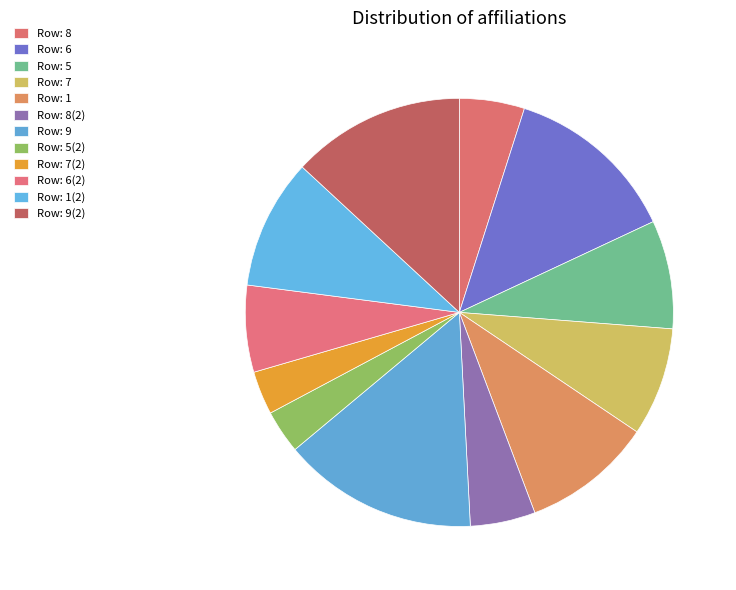

How many segments does this pie chart have?

12